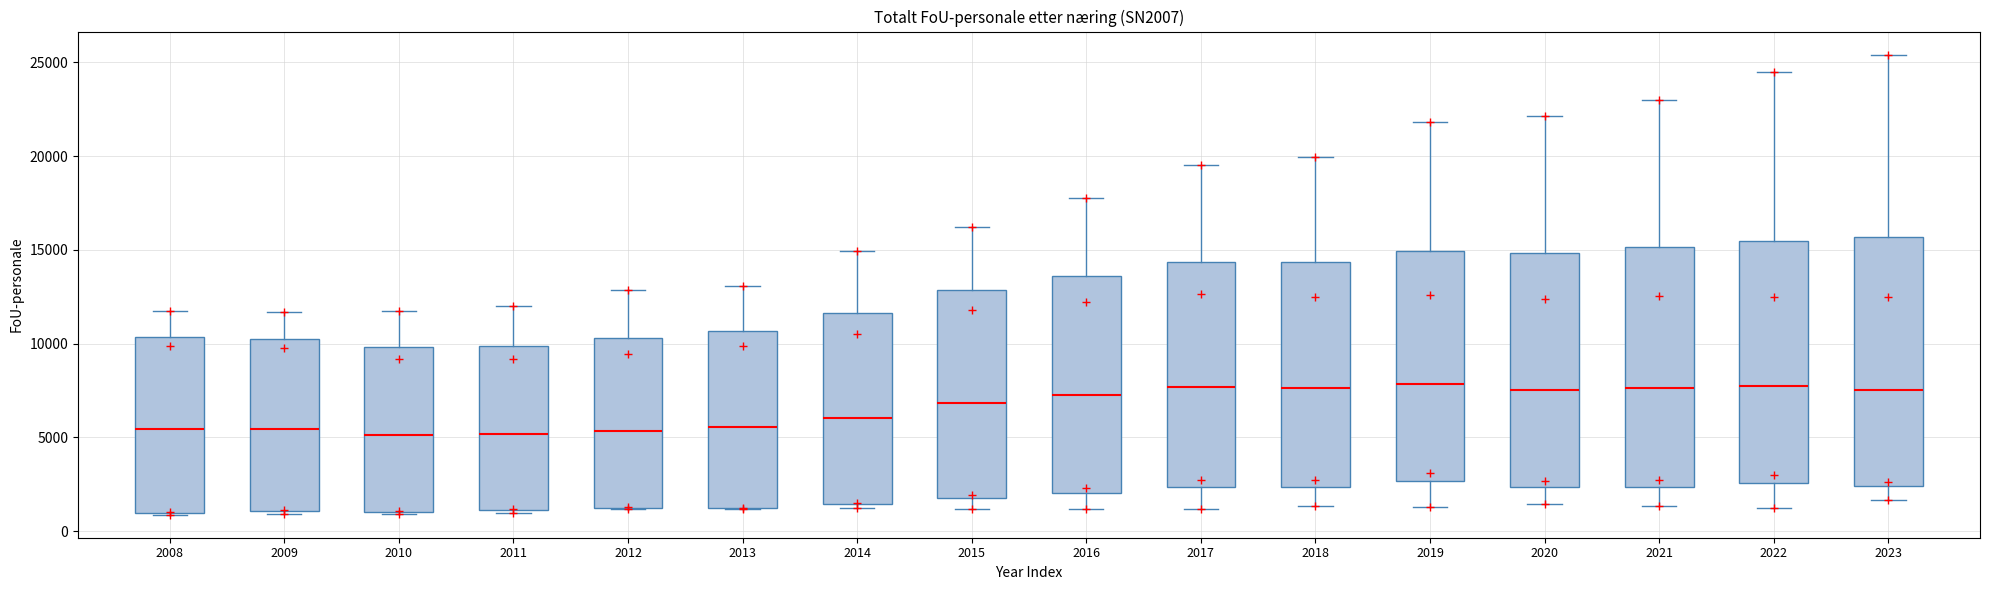

Reading left to right, read every box against the y-axis: the position of its median line, the range the box covers, and the ends of its whiskers. The values are not printed on the chart, so give them approximately, as read against the axis.

2008: median 5500, box 1000 to 10500, whiskers 1000 to 11500
2009: median 5500, box 1000 to 10000, whiskers 1000 (just below the box's lower edge) to 11500
2010: median 5000, box 1000 to 10000, whiskers 1000 to 12000
2011: median 5000, box 1000 to 10000, whiskers 1000 to 12000
2012: median 5500, box 1500 to 10500, whiskers 1000 to 13000
2013: median 5500, box 1000 to 10500, whiskers 1000 to 13000
2014: median 6000, box 1500 to 11500, whiskers 1000 to 15000
2015: median 7000, box 1500 to 13000, whiskers 1000 to 16000
2016: median 7500, box 2000 to 13500, whiskers 1000 to 18000
2017: median 7500, box 2500 to 14500, whiskers 1000 to 19500
2018: median 7500, box 2500 to 14500, whiskers 1500 to 20000
2019: median 8000, box 2500 to 15000, whiskers 1500 to 22000
2020: median 7500, box 2500 to 15000, whiskers 1500 to 22000
2021: median 7500, box 2500 to 15000, whiskers 1500 to 23000
2022: median 7500, box 2500 to 15500, whiskers 1000 to 24500
2023: median 7500, box 2500 to 15500, whiskers 1500 to 25500